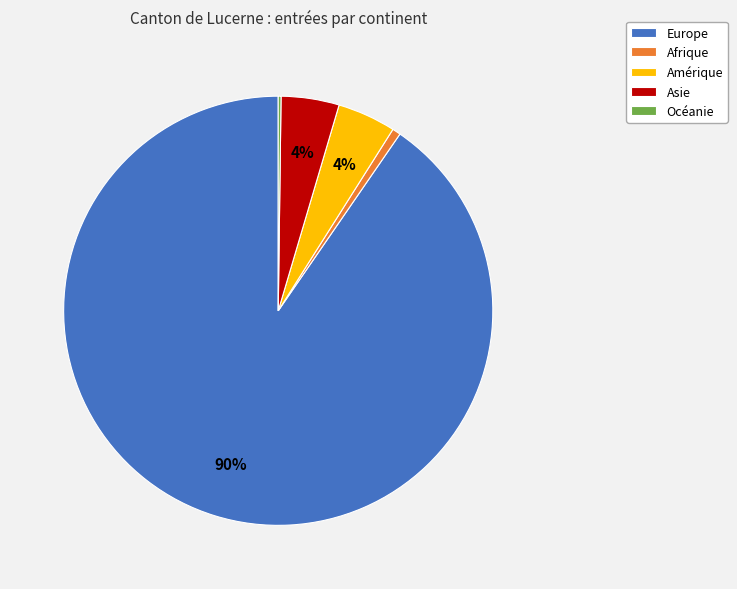

Is the sum of Europe and Amérique greater than half?

Yes